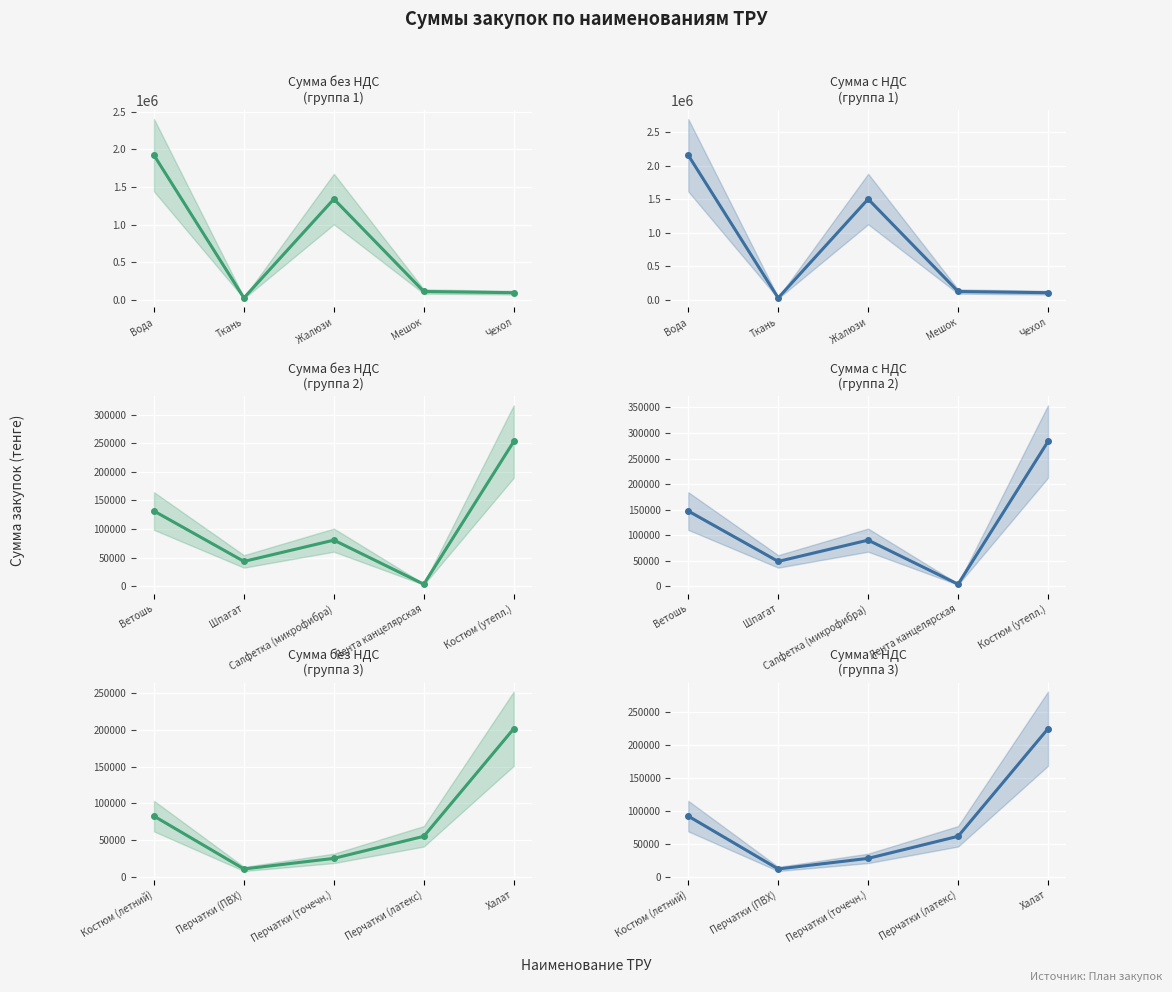

What are all the series names shown in the legend?

Сумма без НДС, Сумма с НДС